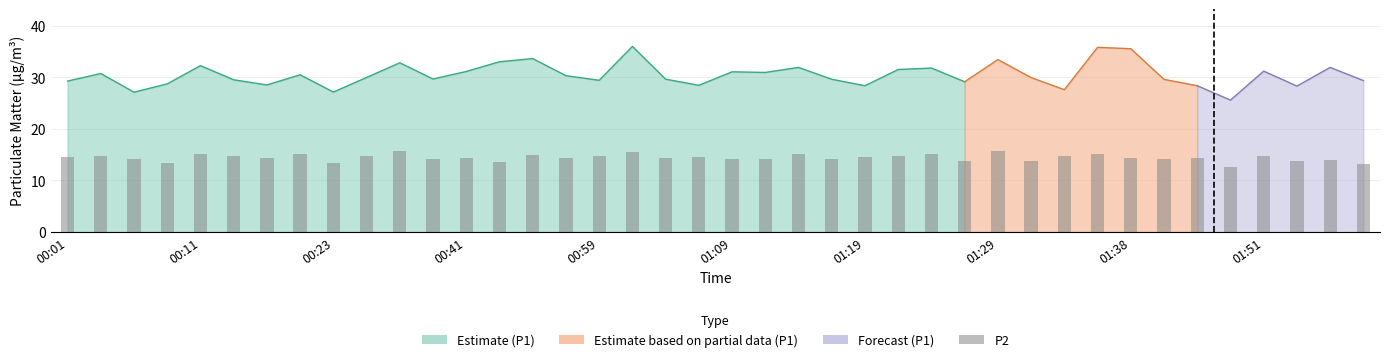

Is it true that the value at 17 is 15.5?

True